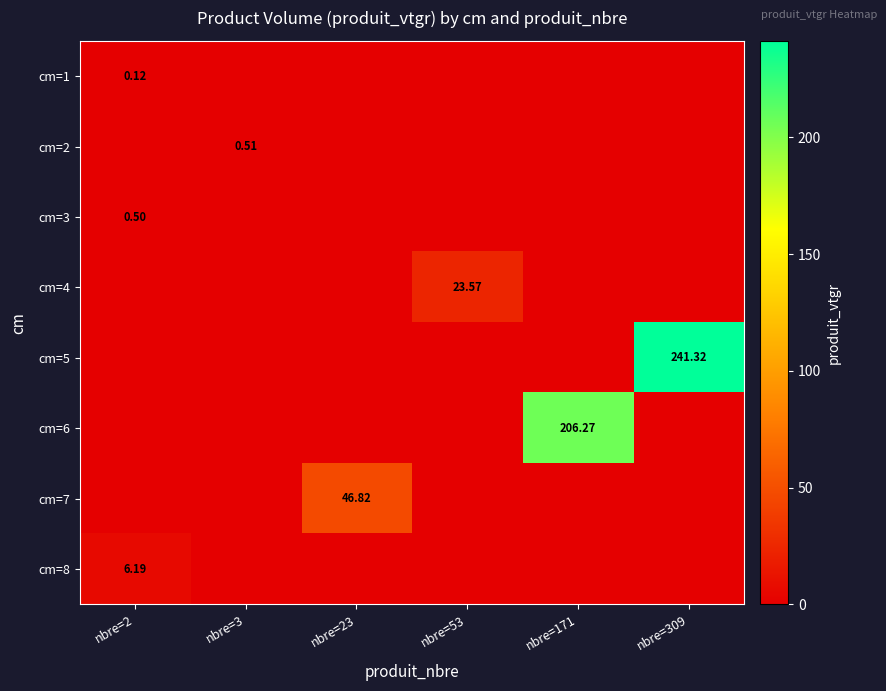

The cm=6 series shows 0.0 at nbre=53. True or false?

True